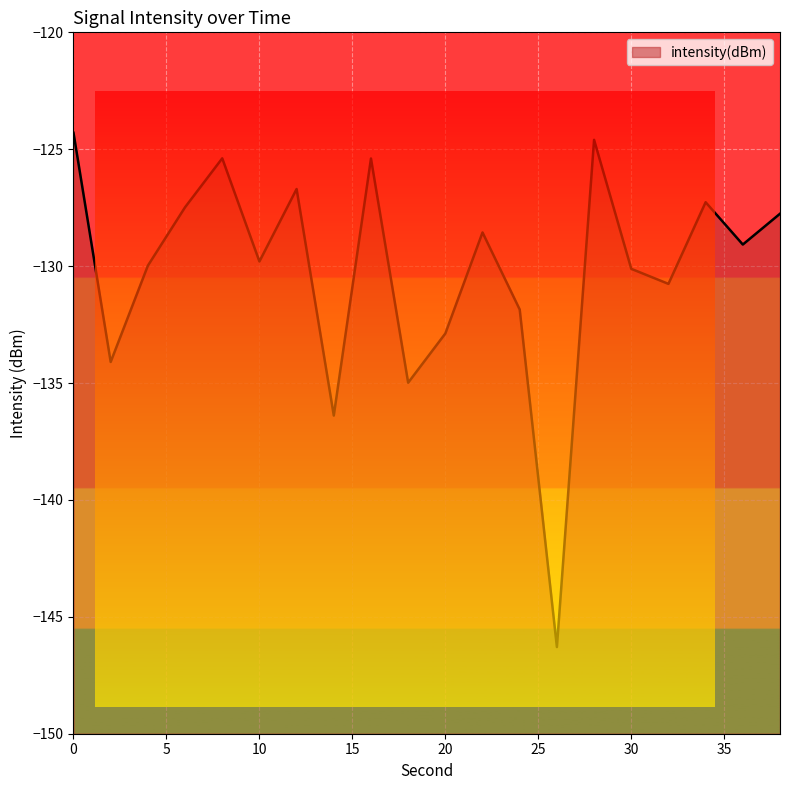

At which label is the value closest to -135?

18